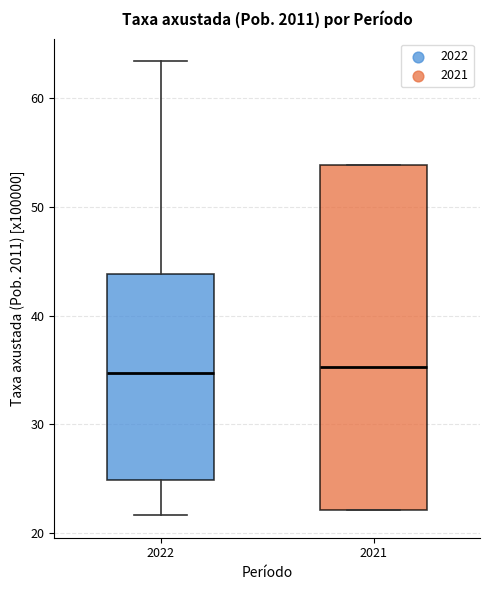

Comparing the boxes themselves (not the whiskers), which one is the tallest?

2021